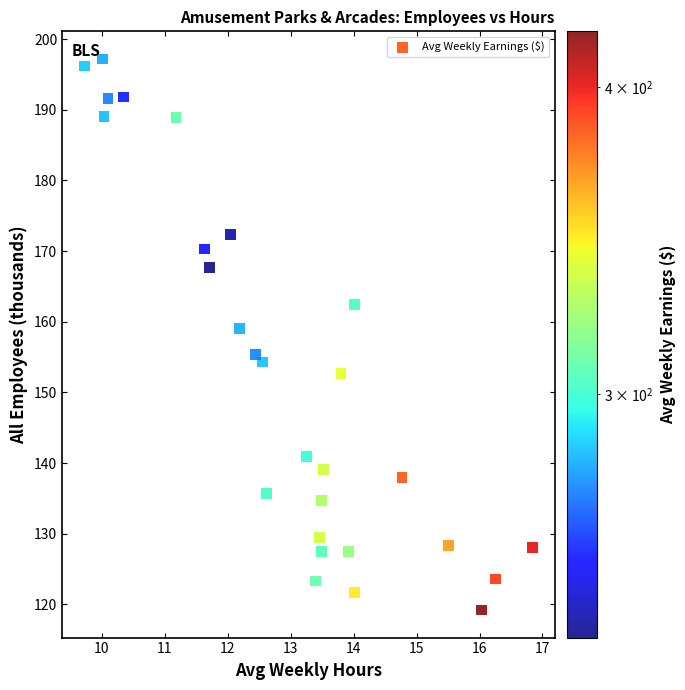

What is the range of X values (max minus min)?

7.1